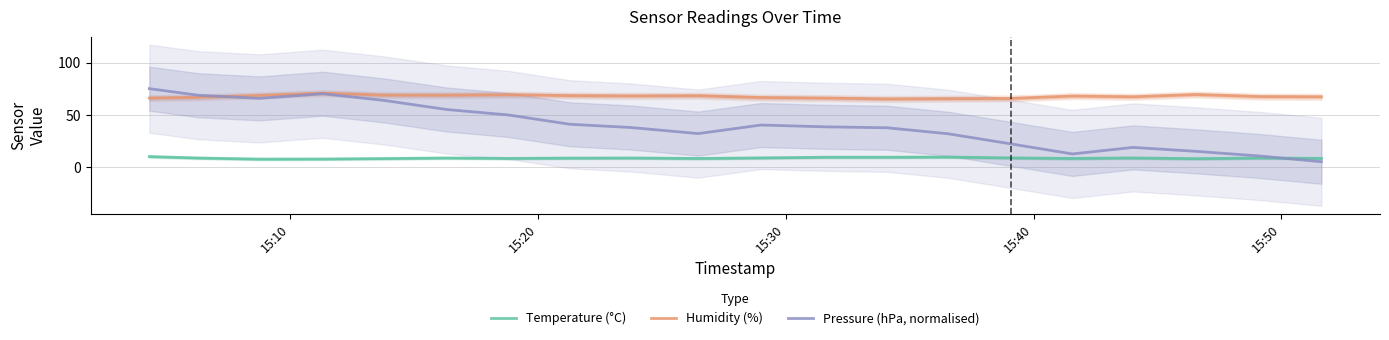

How many intersections are there between Temperature (°C) and Pressure (hPa, normalised)?

1